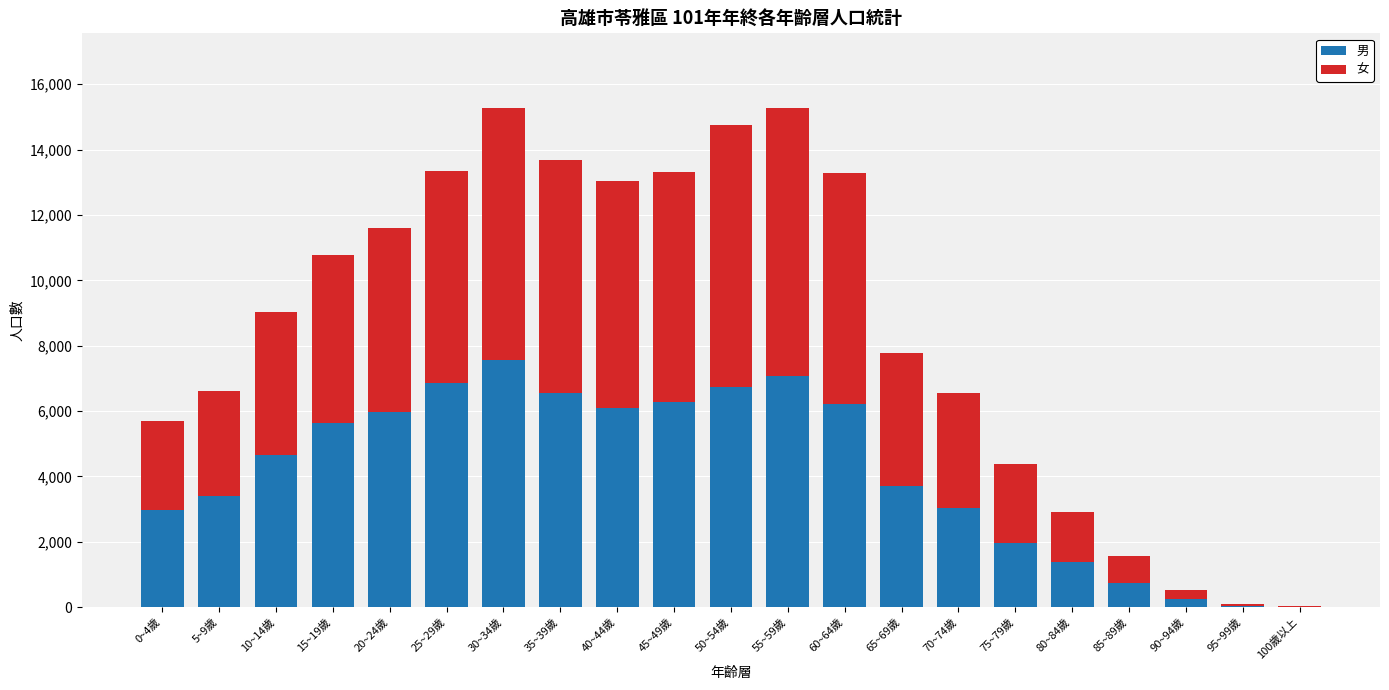

What is the highest value of the 男 series?

7560